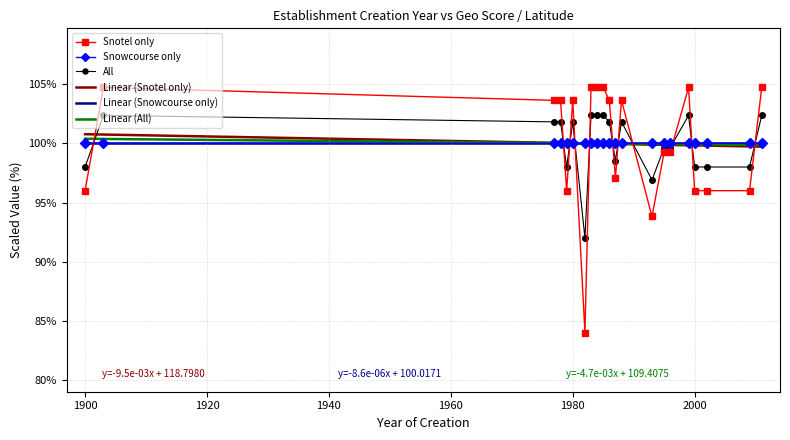

True or false: Snotel only and All intersect in this chart.

True